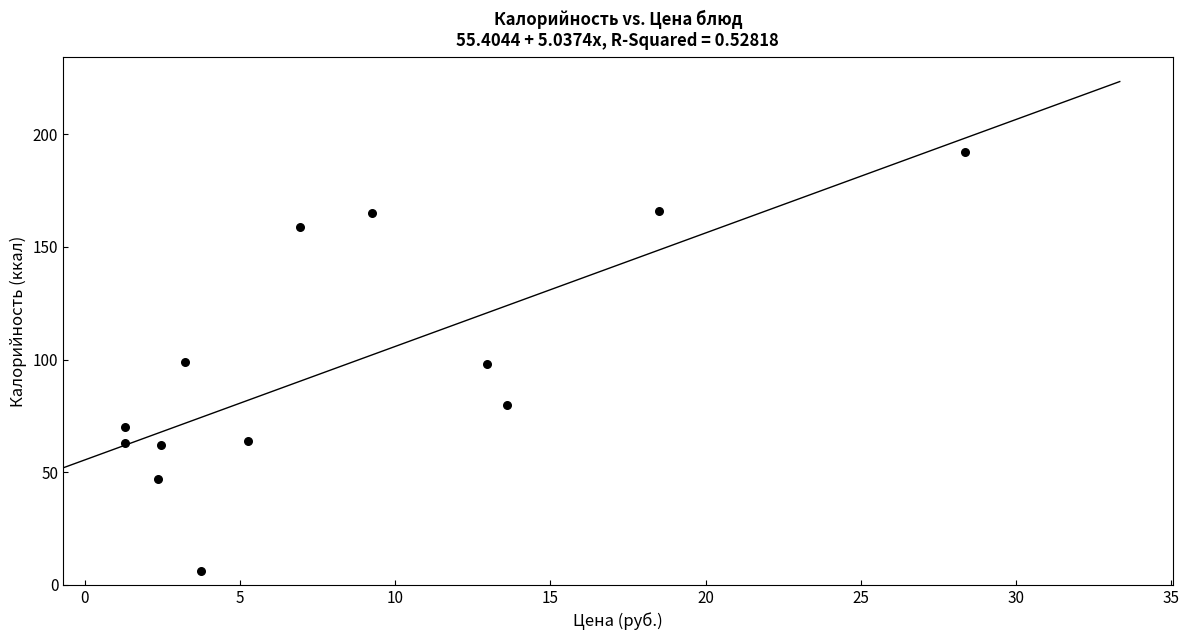

What is the range of Y values (max minus min)?

186